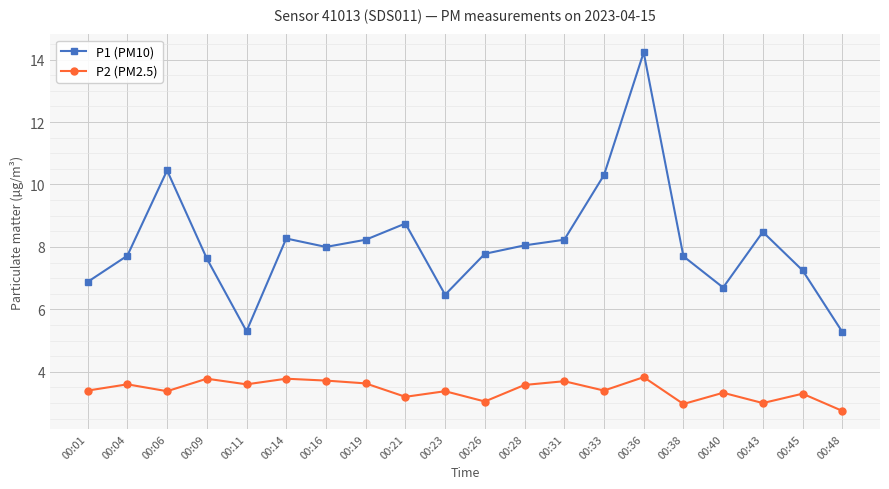

Does the chart display data point markers on the line(s)?

Yes